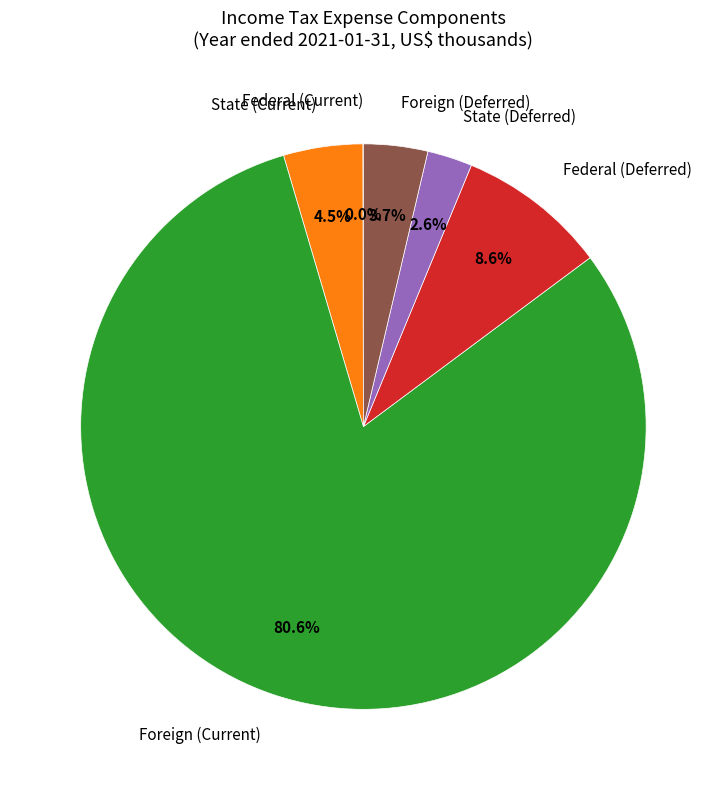

Which slice represents more than half of the pie?

Foreign (Current)